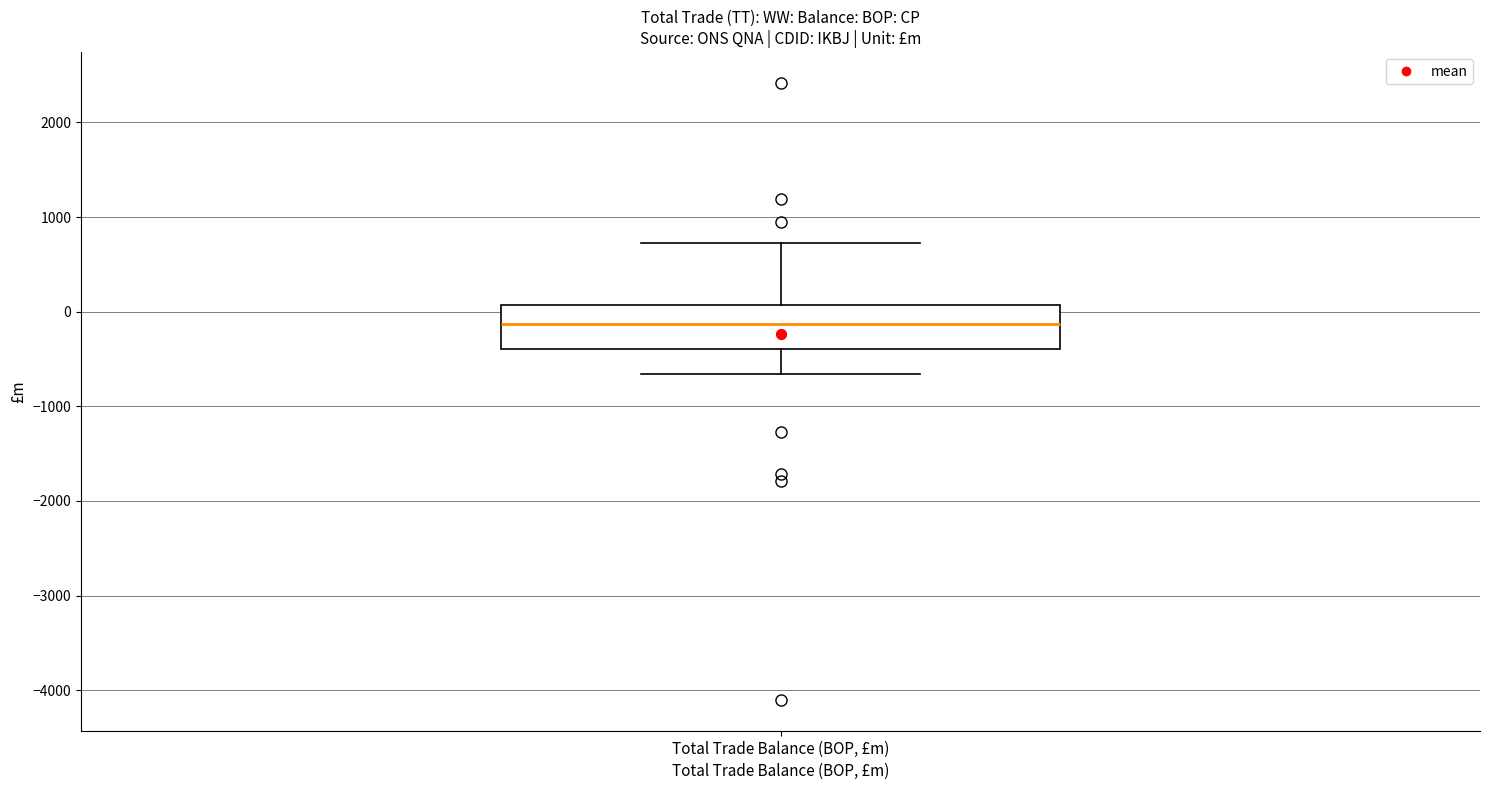

Where is the upper edge of the box for Total Trade Balance (BOP, £m) on the y-axis? The values are not printed on the chart, so give them approximately, as read against the axis.

100